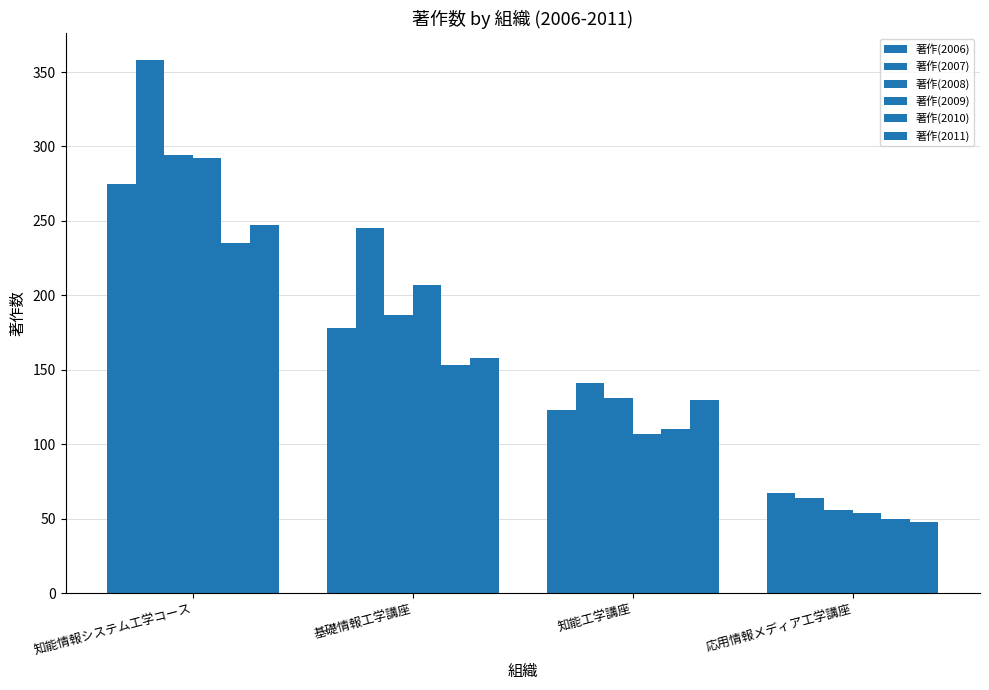

What is the difference between the maximum and minimum values in the 著作(2009) series?

238